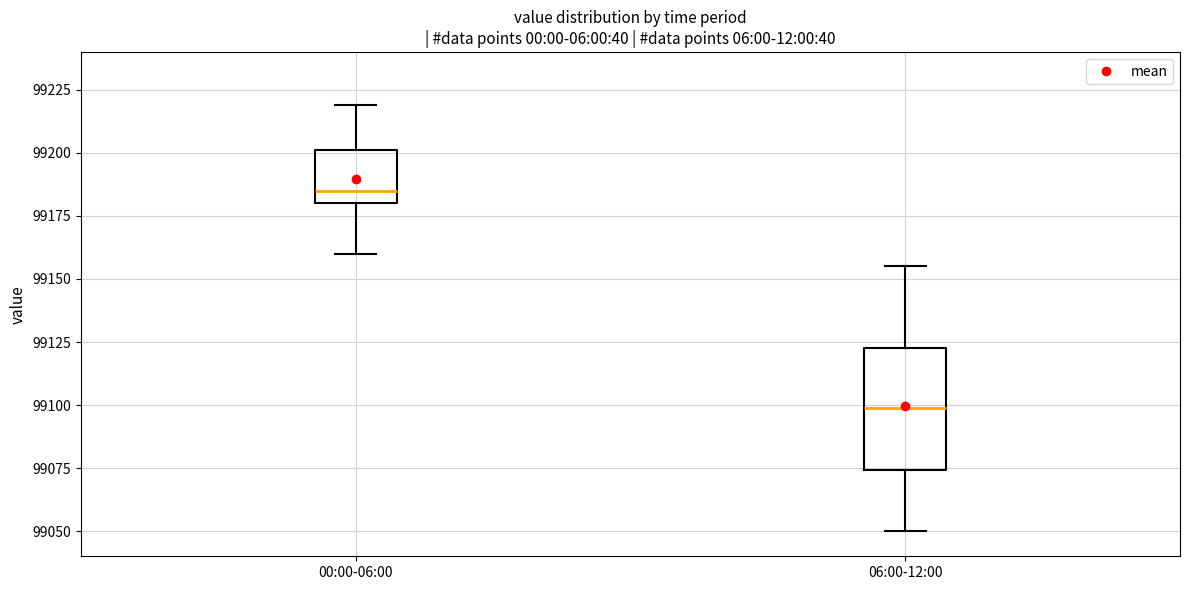

Which box's median line is the lowest?

06:00-12:00